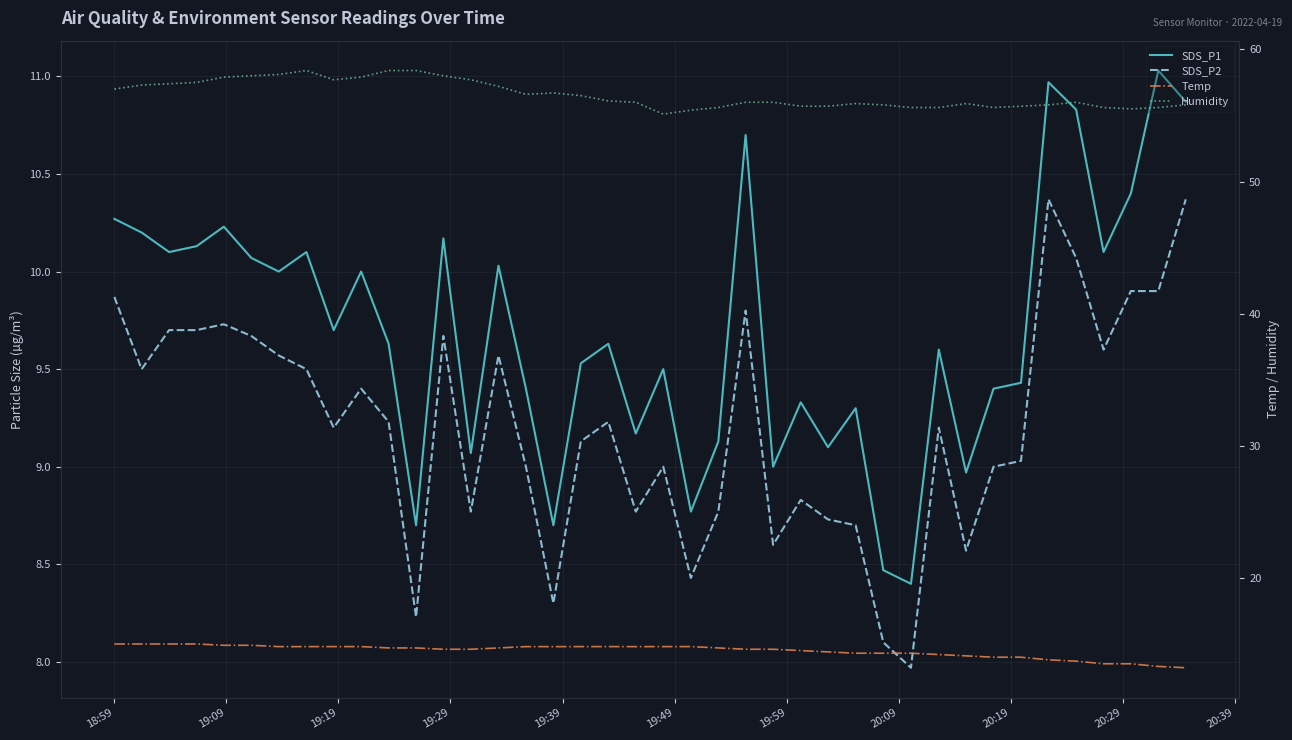

Which series has the largest total across all categories?

Humidity